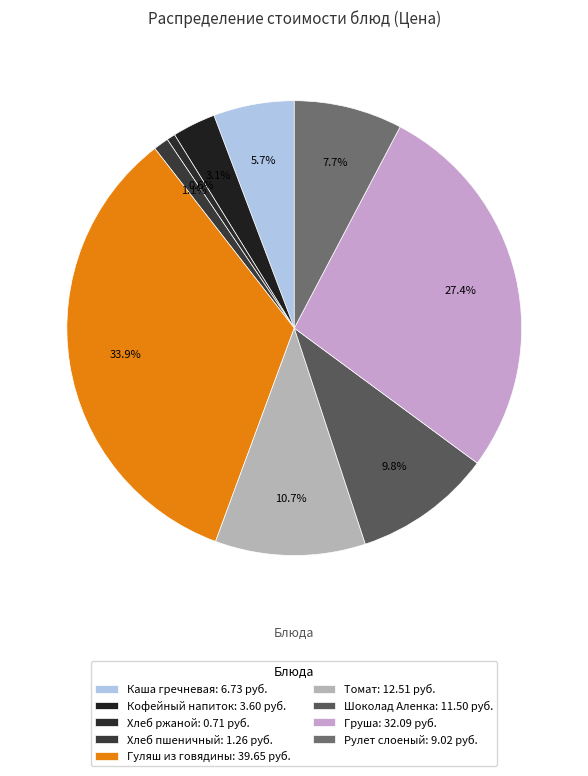

To the nearest percent, what is the average slice percentage?

11%